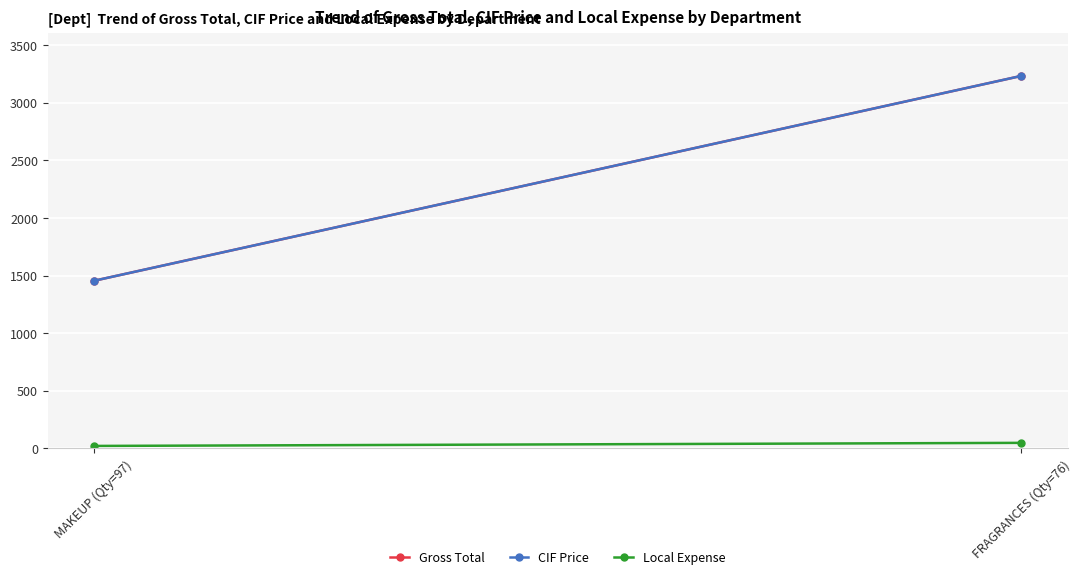

What is the greatest value displayed?

3232.0